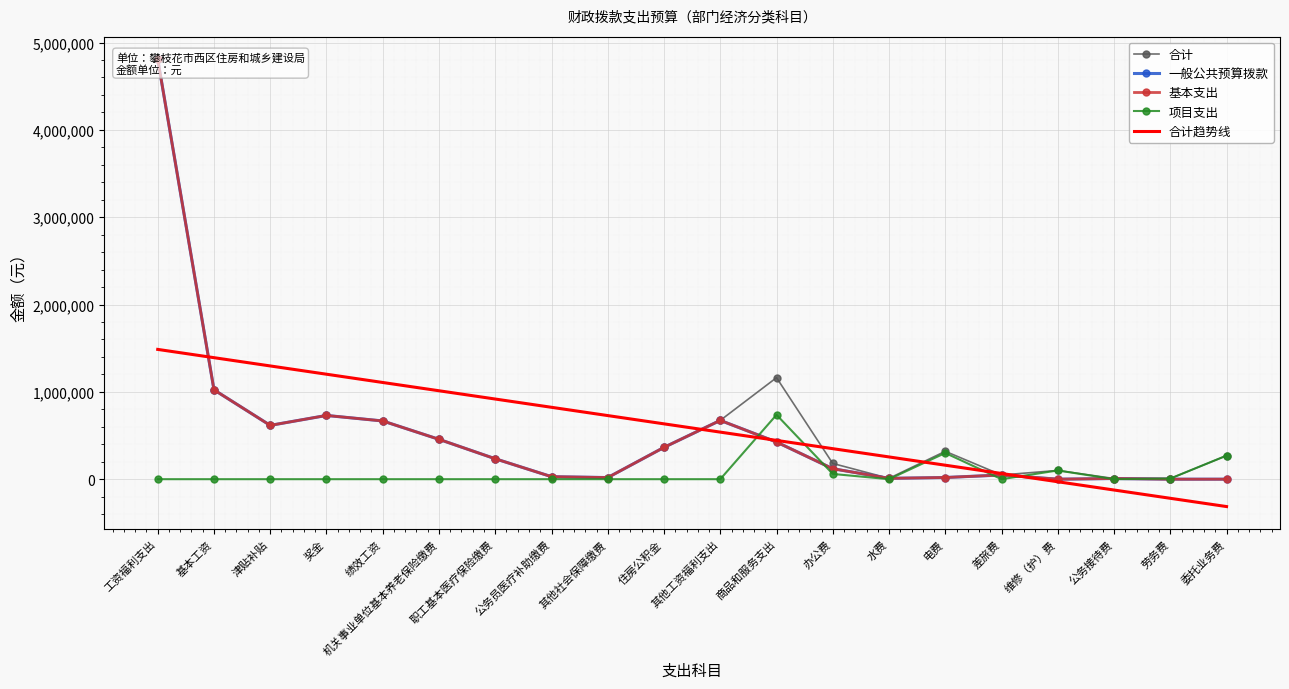

What is the approximate value of 一般公共预算拨款 at 其他社会保障缴费?

18620.9